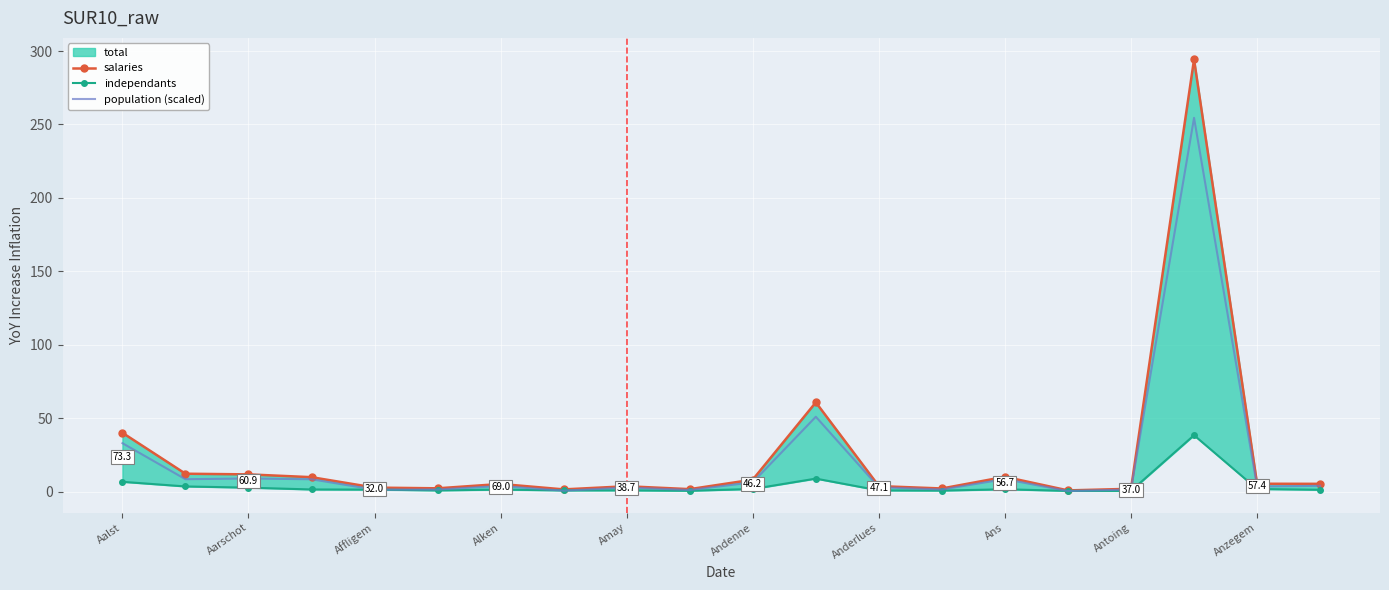

How many categories are shown in the chart?

20